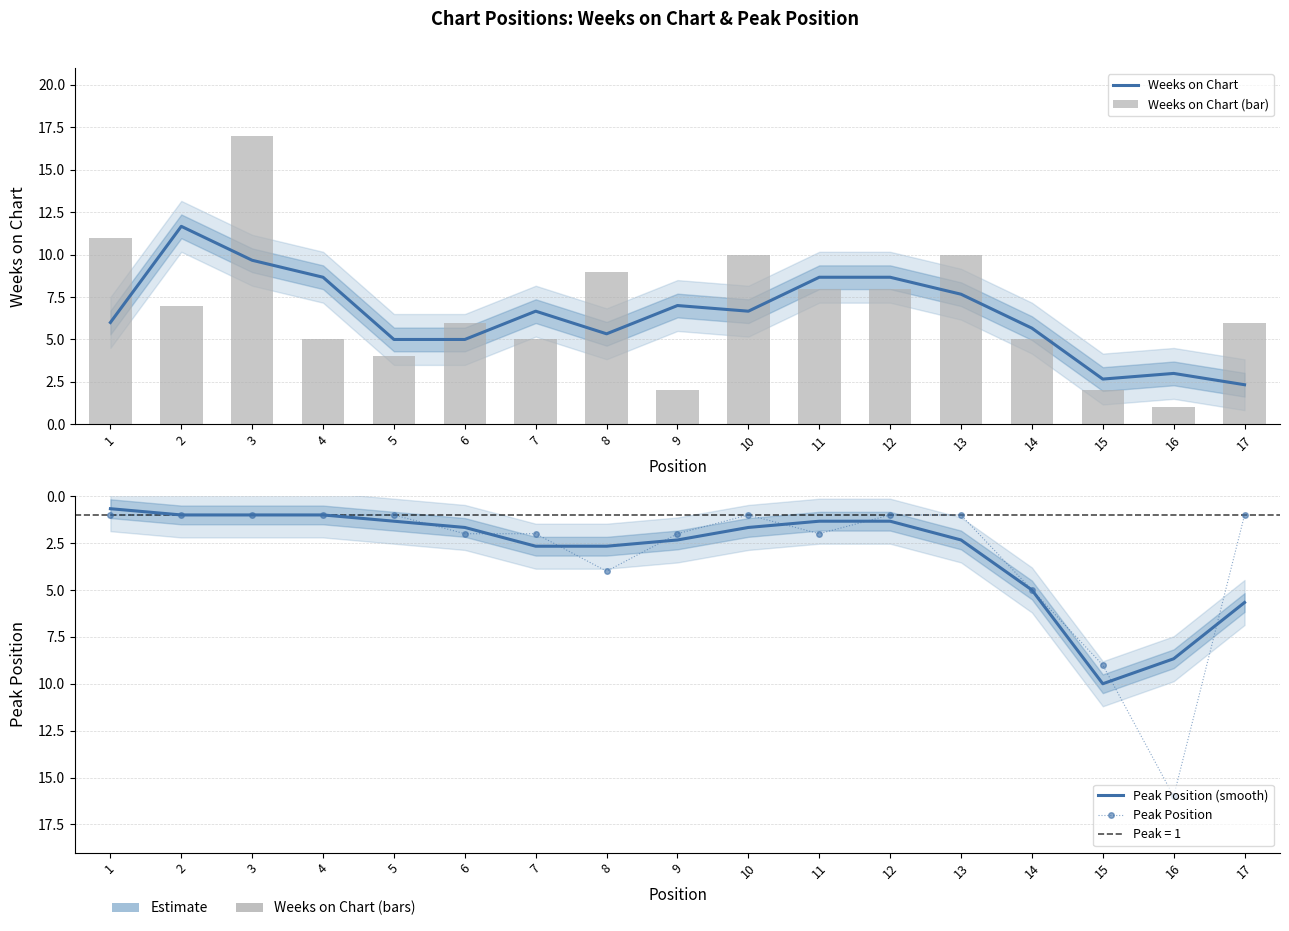

Which series has the widest spread of values?

Weeks on Chart (bar)